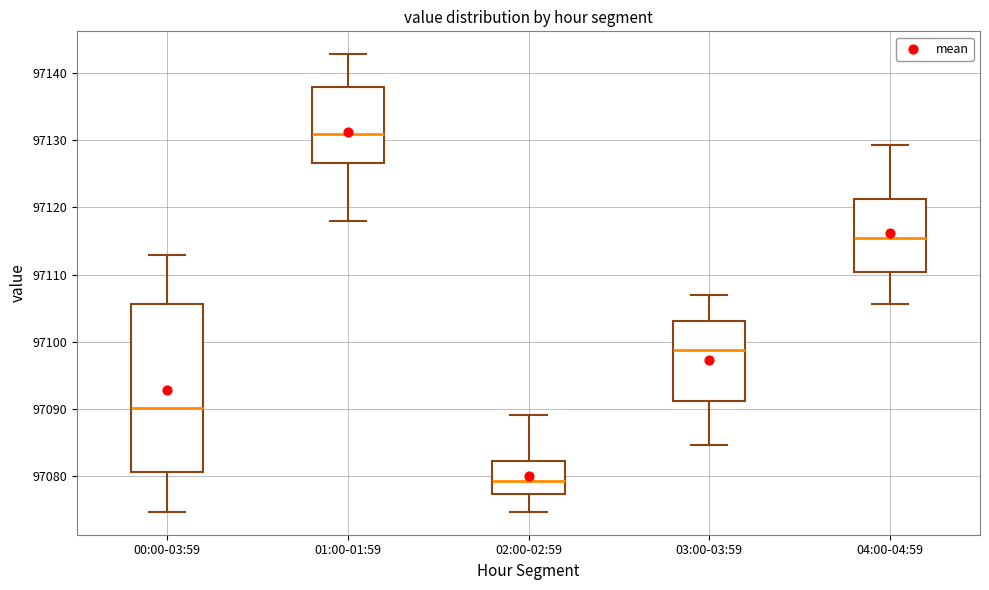

Where does the upper whisker of the box for 01:00-01:59 end on the y-axis? The values are not printed on the chart, so give them approximately, as read against the axis.

97143